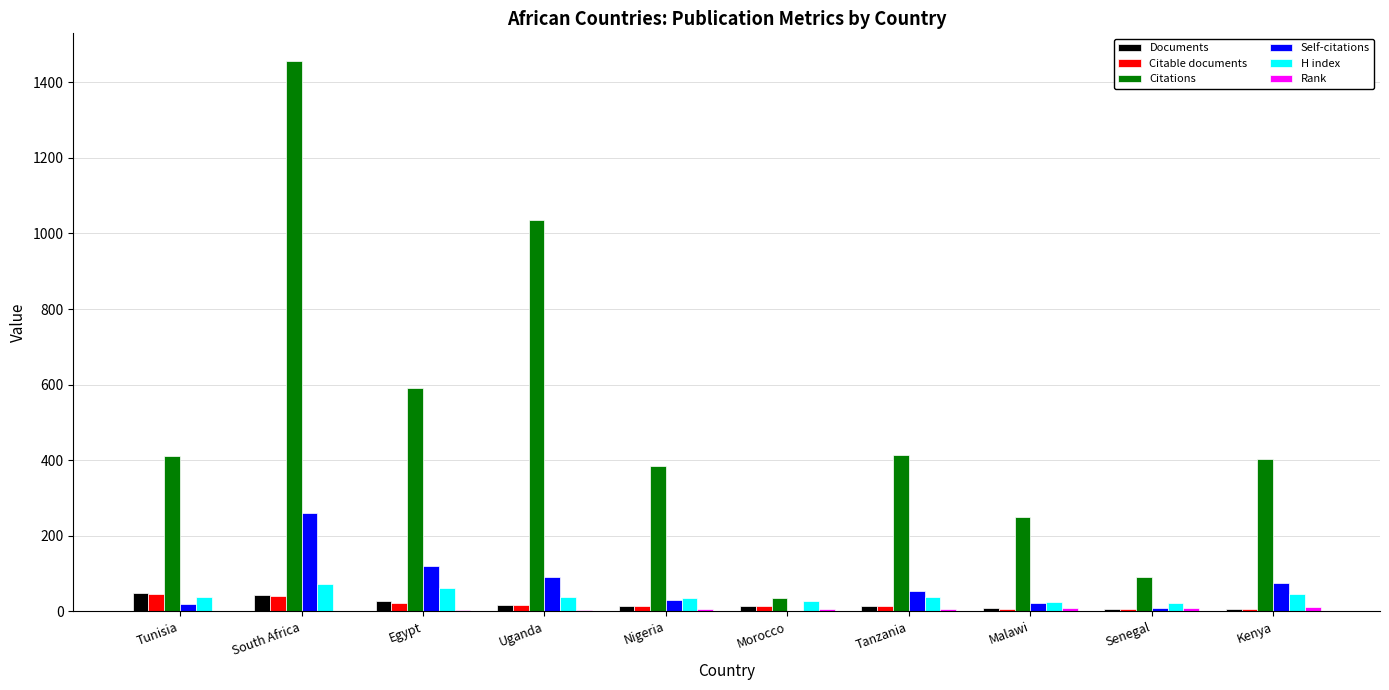

At which label is Citations closest to 746?

Egypt